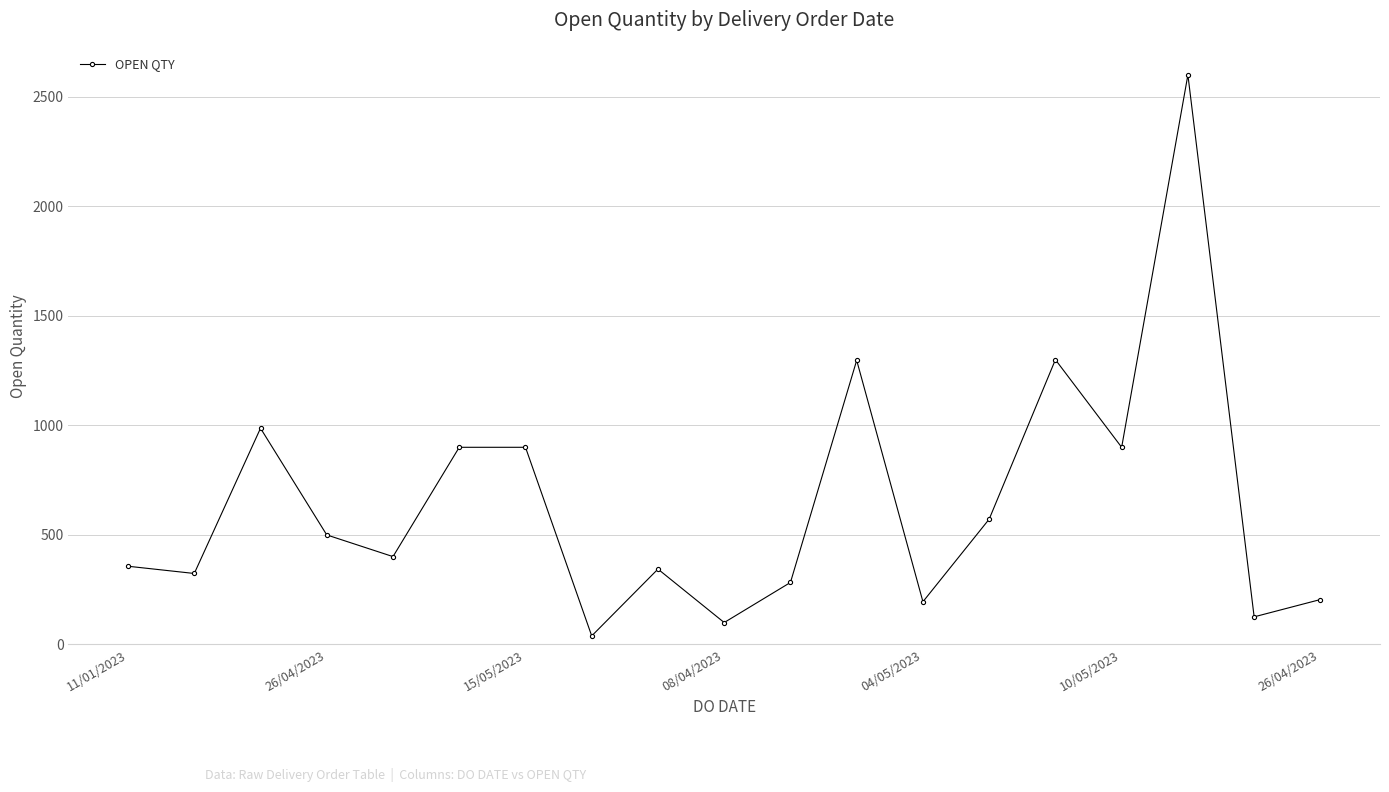

True or false: the data has more than 2 interior local peaks.

True